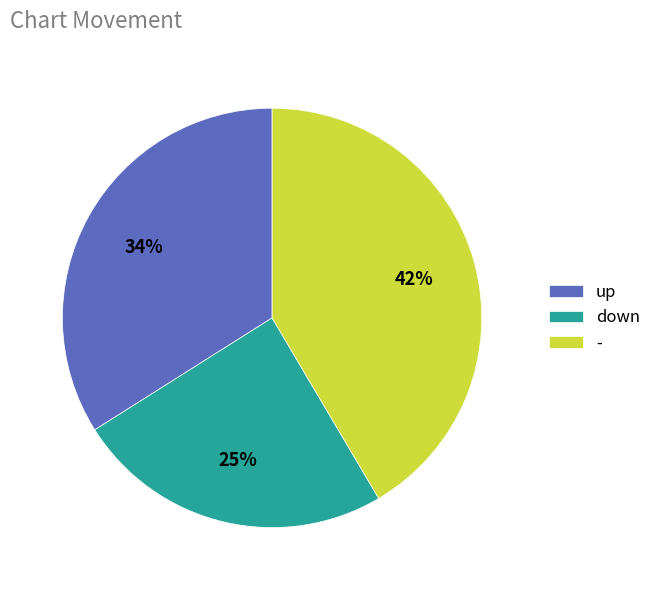

Combined, do down and up account for over 50%?

Yes